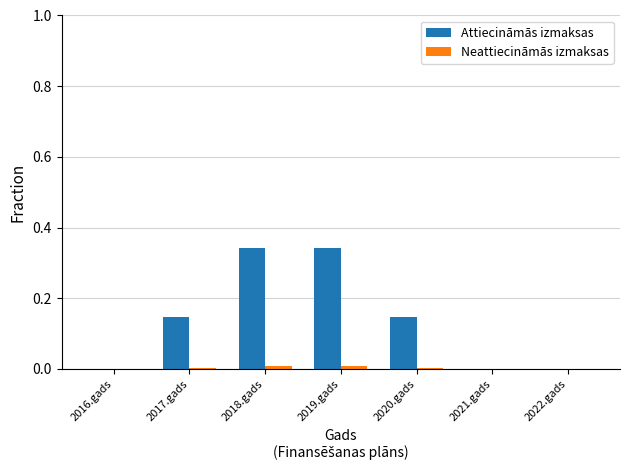

Between 2017.gads and 2022.gads, which series saw the biggest shift?

Attiecināmās izmaksas